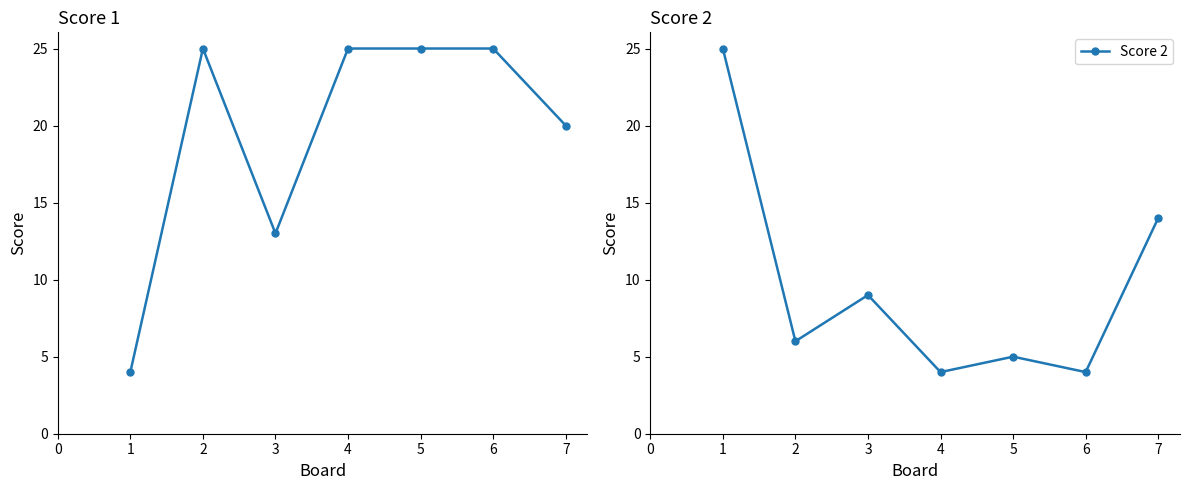

The value of Score 2 at 2 is 6. True or false?

True